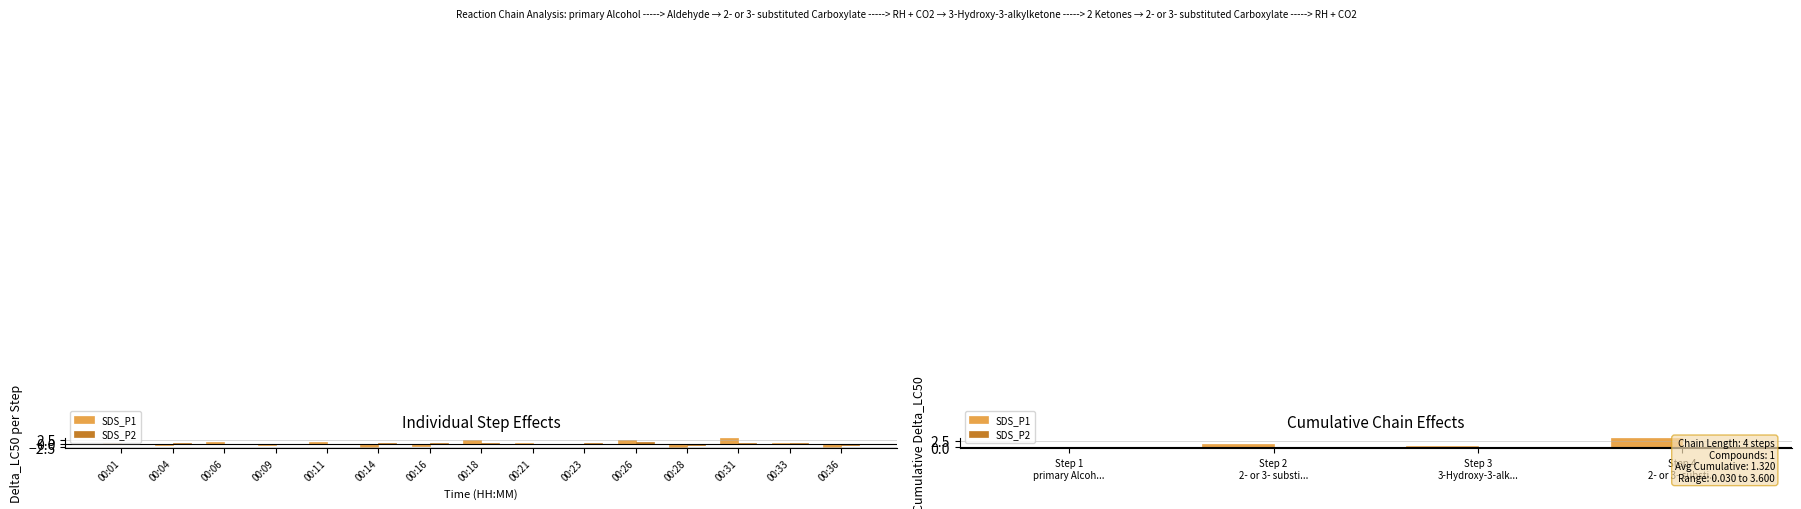

What is the value of the SDS_P2 bar at the 2nd from the left?

-0.1